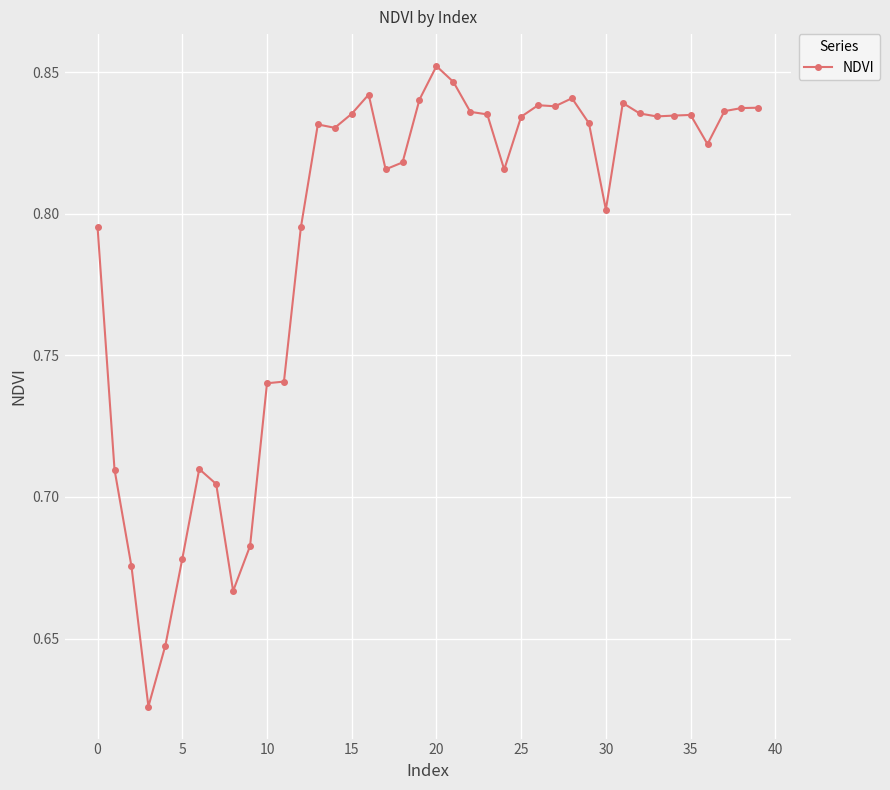

True or false: the data has more than 2 interior local peaks.

True